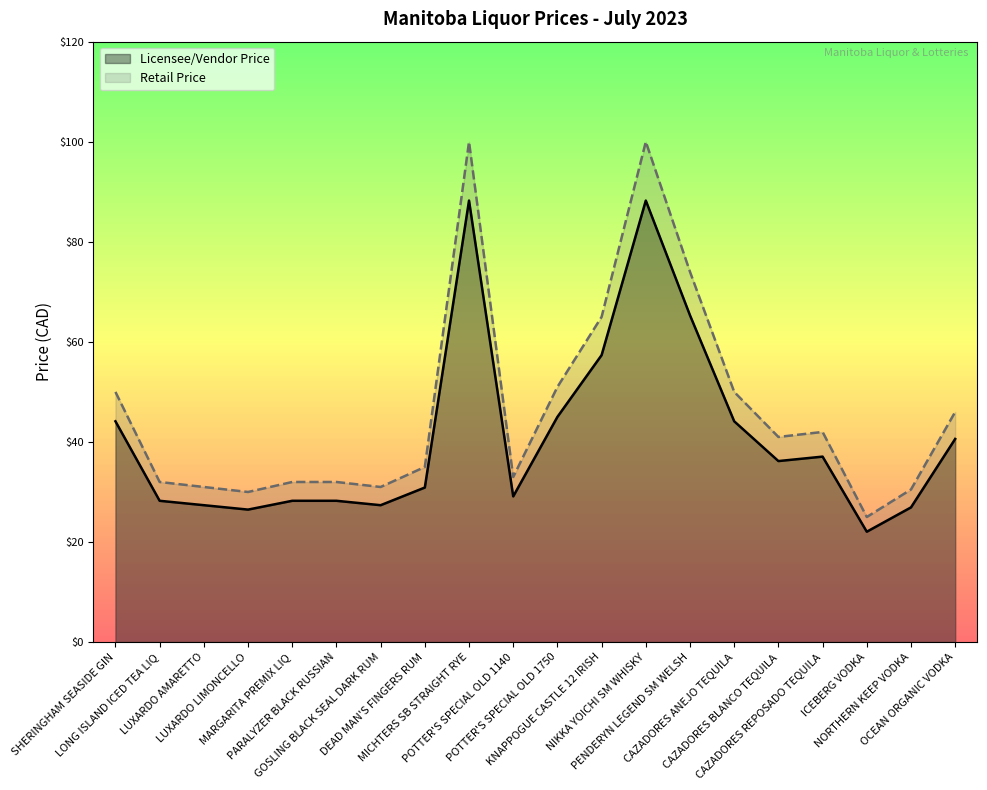

At which category is the sum across all series the highest?

MICHTERS SB STRAIGHT RYE